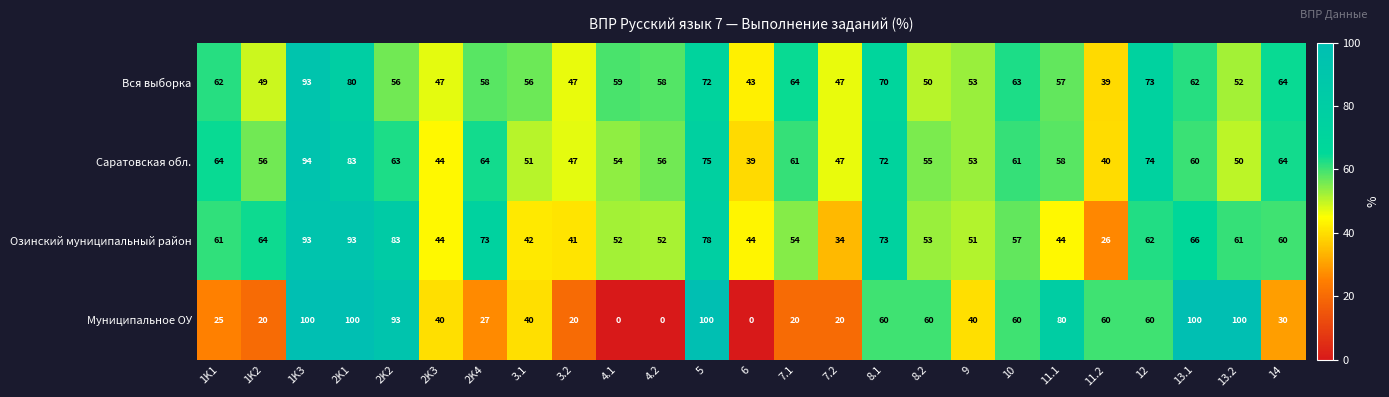

What is the total value across all series at 3.2?

155